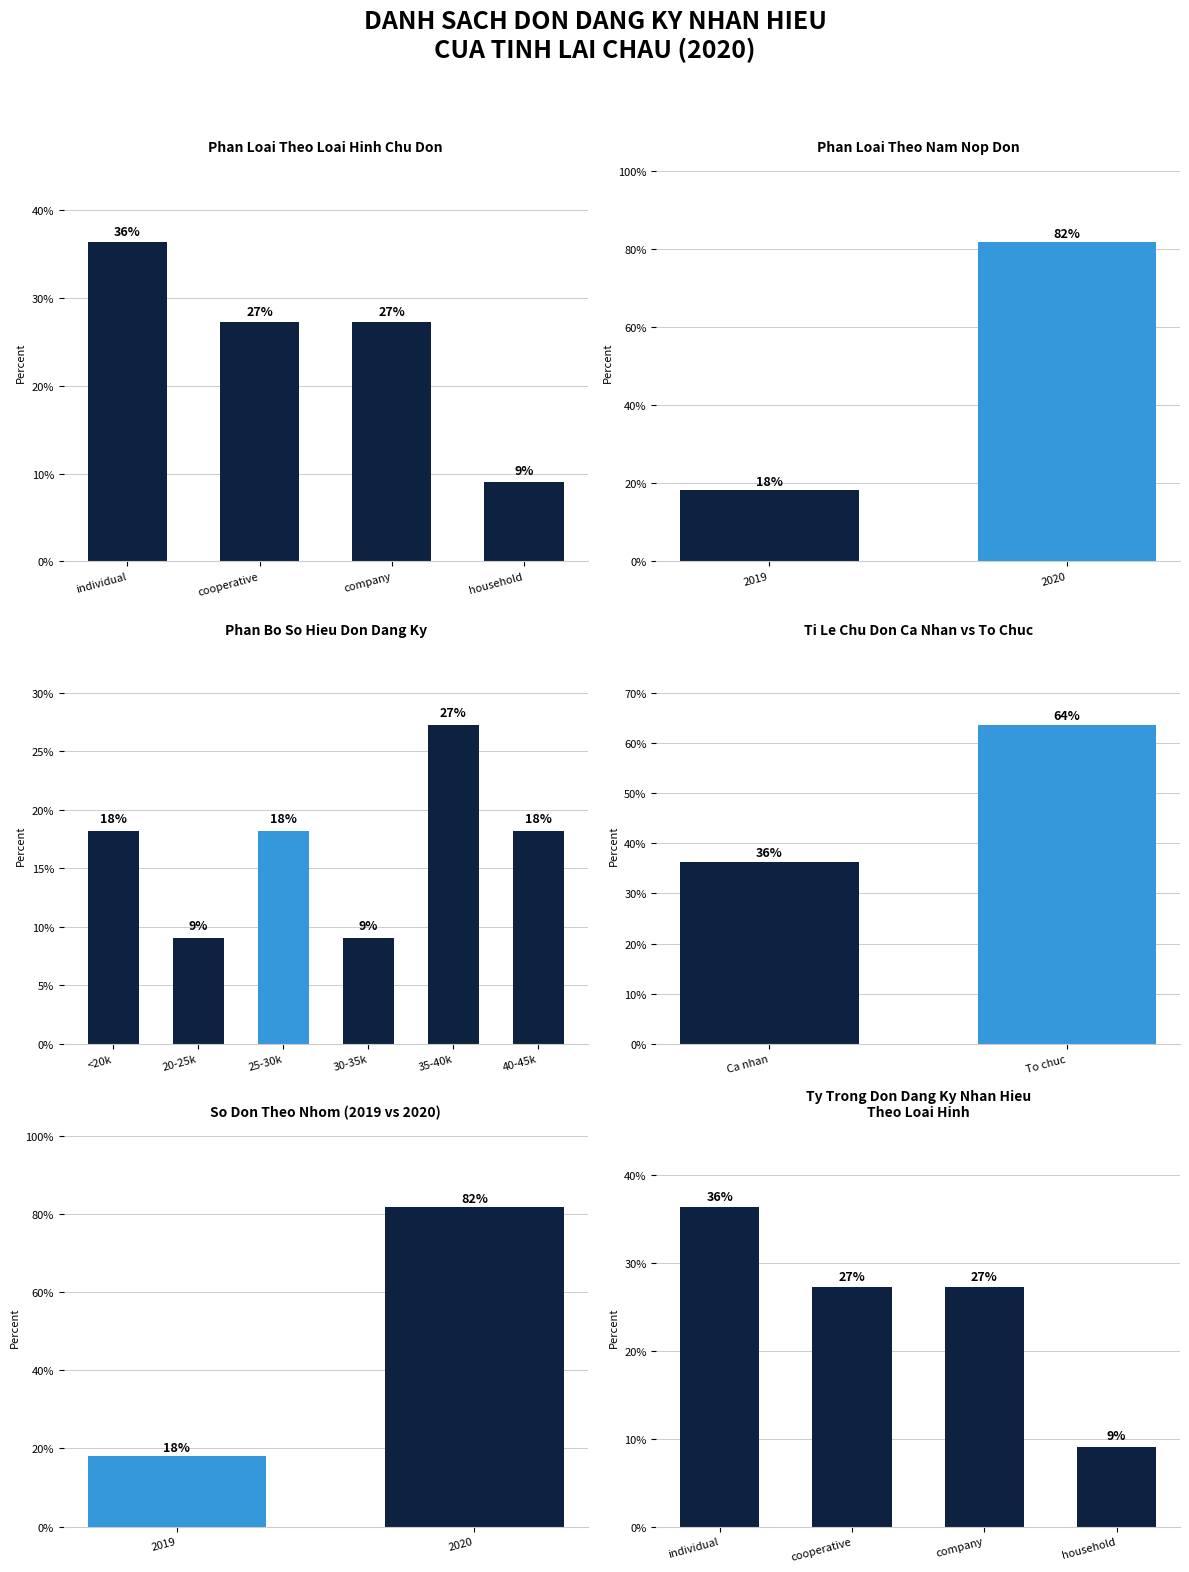

What is the label of the 3rd bar from the left?

company